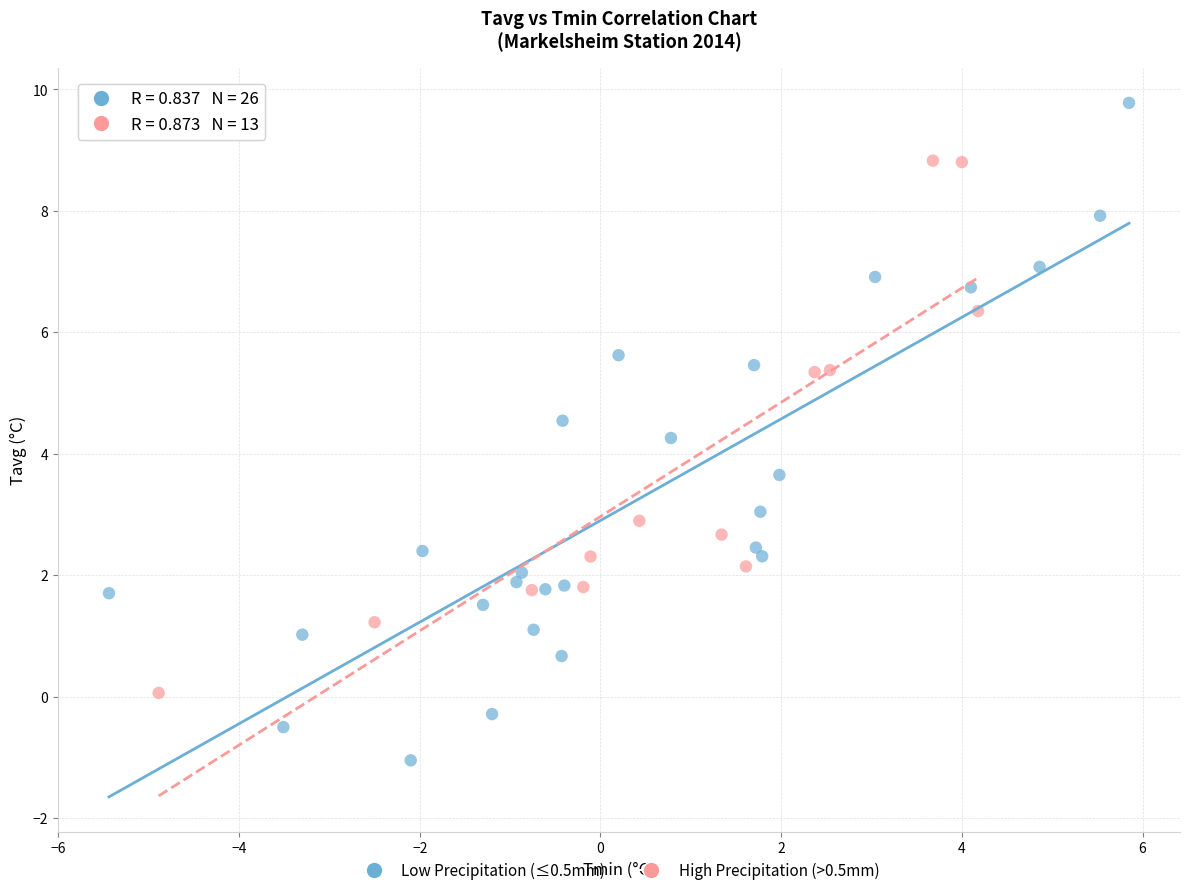

Which series contains the highest Y value?

Low Precipitation (≤0.5mm)